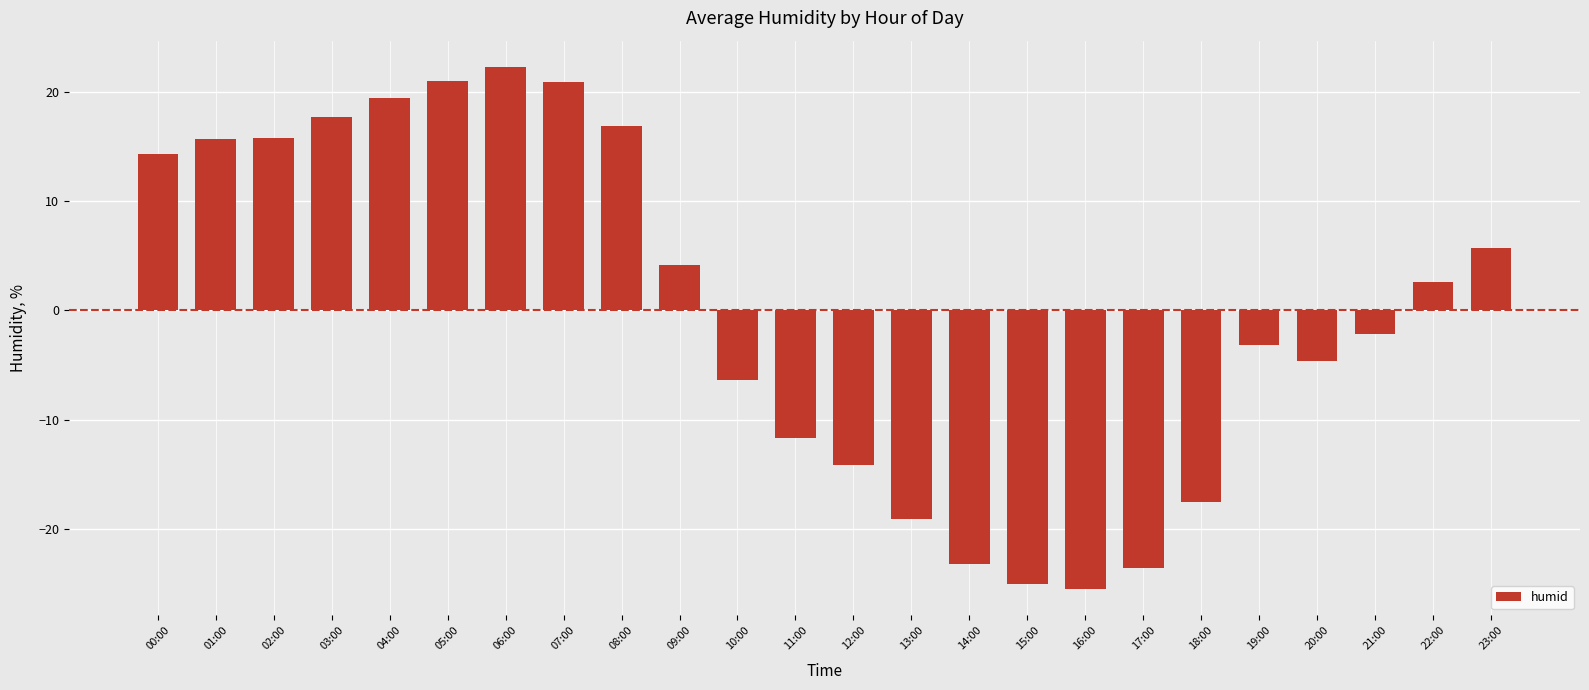

True or false: the data shows 15.7 at 02:00.

True